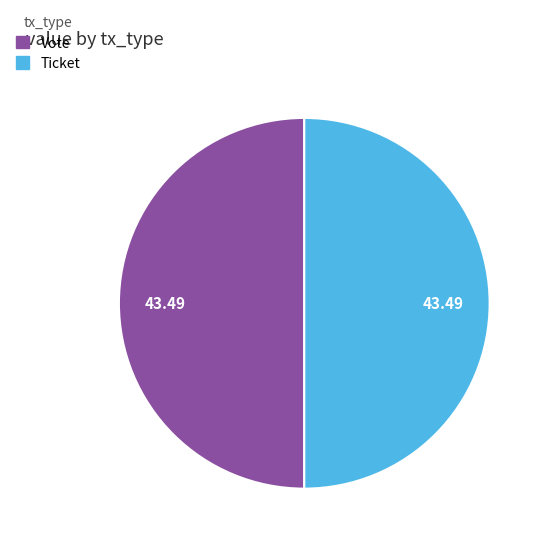

What is the ratio of the value at Ticket to the value at Vote?

1.0